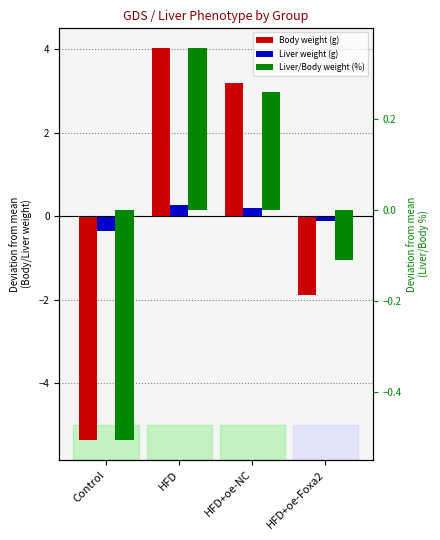

What is the greatest value displayed?

4.0